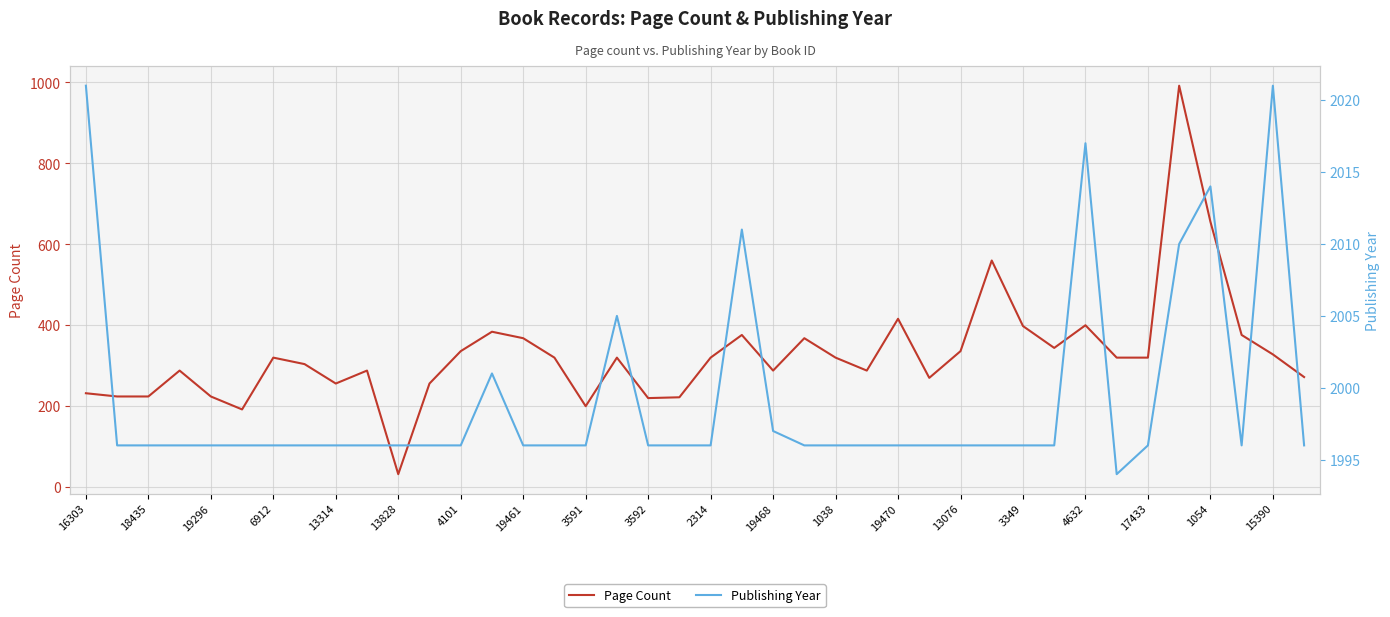

What is the minimum value shown in the chart?

32